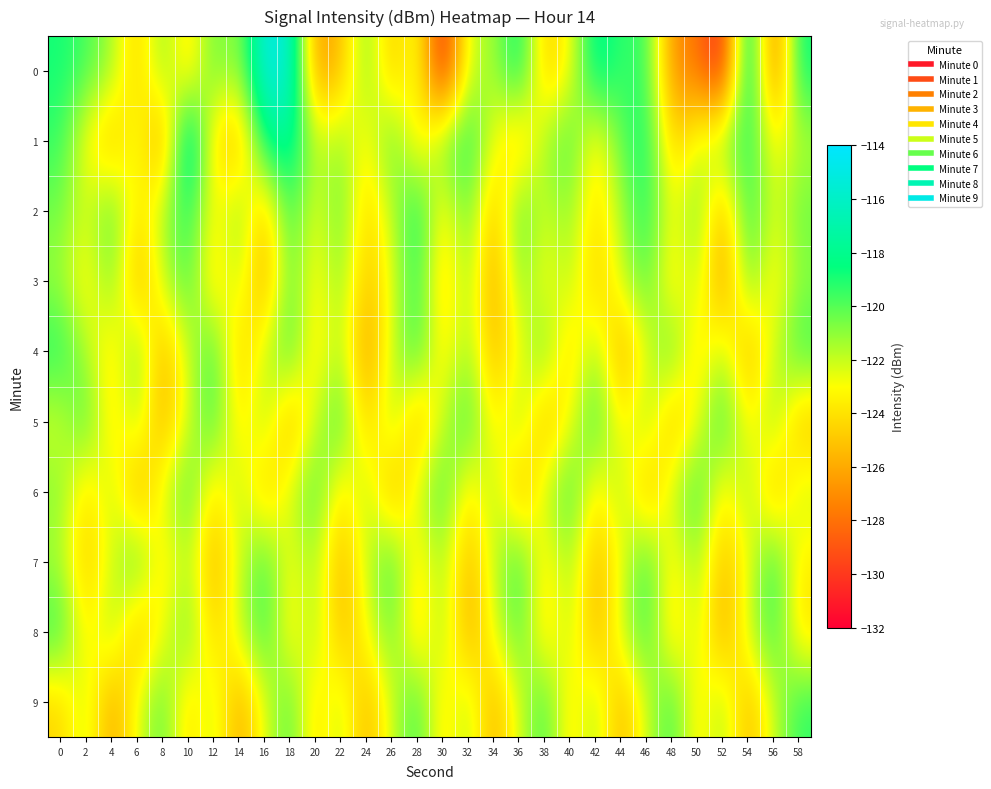

Reading left to right, transcribe all the data shown in this chart.

0: 0=-118.8	2=-119.7	4=-121.3	6=-124.8	8=-120.8	10=-124.3	12=-120.1	14=-121.4	16=-114.9	18=-115.4	20=-126.7	22=-125.4	24=-120.5	26=-125.2	28=-122.2	30=-131.3	32=-122.0	34=-121.5	36=-118.1	38=-124.9	40=-123.0	42=-117.6	44=-119.5	46=-119.2	48=-126.9	50=-127.8	52=-131.1	54=-116.5	56=-128.3	58=-118.6
1: 0=-119.4	2=-123.2	4=-125.4	6=-122.3	8=-126.8	10=-115.7	12=-124.1	14=-125.7	16=-118.5	18=-117.4	20=-122.0	22=-121.0	24=-123.5	26=-119.8	28=-124.2	30=-120.5	32=-118.9	34=-122.7	36=-125.1	38=-121.3	40=-119.6	42=-123.8	44=-120.2	46=-118.5	48=-124.9	50=-122.4	52=-120.8	54=-119.1	56=-123.2	58=-121.7
2: 0=-120.5	2=-122.3	4=-119.8	6=-124.1	8=-121.6	10=-118.9	12=-123.4	14=-120.7	16=-125.2	18=-119.3	20=-122.8	22=-120.1	24=-124.6	26=-121.9	28=-118.4	30=-123.7	32=-120.0	34=-125.5	36=-119.7	38=-122.2	40=-120.9	42=-124.3	44=-121.5	46=-118.8	48=-123.1	50=-120.4	52=-125.8	54=-119.0	56=-122.6	58=-120.3
3: 0=-121.2	2=-123.7	4=-120.4	6=-125.9	8=-122.1	10=-119.6	12=-124.4	14=-121.7	16=-126.2	18=-120.0	20=-123.5	22=-120.8	24=-125.3	26=-122.6	28=-119.1	30=-124.8	32=-121.0	34=-126.5	36=-120.7	38=-123.2	40=-121.5	42=-125.0	44=-122.3	46=-119.8	48=-124.1	50=-121.4	52=-126.9	54=-120.2	56=-123.7	58=-121.0
4: 0=-119.0	2=-121.5	4=-124.0	6=-120.3	8=-125.8	10=-122.1	12=-119.4	14=-124.9	16=-122.2	18=-119.5	20=-124.0	22=-121.3	24=-126.8	26=-122.0	28=-119.3	30=-123.8	32=-121.1	34=-125.6	36=-122.9	38=-120.2	40=-124.7	42=-121.0	44=-126.2	46=-122.5	48=-119.8	50=-124.3	52=-121.6	54=-125.8	56=-122.1	58=-119.4
5: 0=-122.3	2=-119.6	4=-124.1	6=-121.4	8=-125.9	10=-122.2	12=-119.5	14=-124.0	16=-121.3	18=-125.8	20=-122.1	22=-119.4	24=-124.9	26=-121.2	28=-125.7	30=-122.0	32=-119.3	34=-123.8	36=-121.1	38=-125.6	40=-122.9	42=-119.2	44=-123.7	46=-121.0	48=-125.5	50=-122.8	52=-119.1	54=-123.6	56=-120.9	58=-125.4
6: 0=-120.8	2=-124.3	4=-121.6	6=-126.1	8=-122.4	10=-119.7	12=-124.2	14=-121.5	16=-125.0	18=-122.3	20=-119.6	22=-124.1	24=-121.4	26=-125.9	28=-122.2	30=-119.5	32=-124.0	34=-121.3	36=-125.8	38=-122.1	40=-119.4	42=-123.9	44=-121.2	46=-125.7	48=-122.0	50=-119.3	52=-123.8	54=-121.1	56=-125.6	58=-121.9
7: 0=-121.5	2=-125.0	4=-122.3	6=-119.6	8=-124.1	10=-121.4	12=-125.9	14=-122.2	16=-119.5	18=-123.0	20=-121.3	22=-125.8	24=-122.1	26=-119.4	28=-123.9	30=-121.2	32=-125.7	34=-122.0	36=-119.3	38=-123.8	40=-121.1	42=-125.6	44=-122.9	46=-119.2	48=-123.7	50=-121.0	52=-125.5	54=-122.8	56=-119.1	58=-123.6
8: 0=-119.3	2=-123.8	4=-121.1	6=-125.6	8=-122.9	10=-120.2	12=-124.7	14=-122.0	16=-119.3	18=-123.8	20=-121.1	22=-125.6	24=-122.9	26=-120.2	28=-124.7	30=-121.0	32=-126.2	34=-122.5	36=-119.8	38=-124.3	40=-121.6	42=-125.8	44=-122.1	46=-119.4	48=-124.4	50=-121.7	52=-126.2	54=-122.0	56=-119.3	58=-124.1
9: 0=-124.5	2=-121.8	4=-126.3	6=-122.6	8=-119.9	10=-124.4	12=-121.7	14=-126.2	16=-122.5	18=-119.8	20=-124.3	22=-121.6	24=-125.8	26=-122.1	28=-119.4	30=-124.1	32=-121.4	34=-125.9	36=-122.2	38=-119.5	40=-124.0	42=-121.3	44=-125.8	46=-122.1	48=-119.4	50=-123.9	52=-121.2	54=-125.7	56=-122.0	58=-119.3